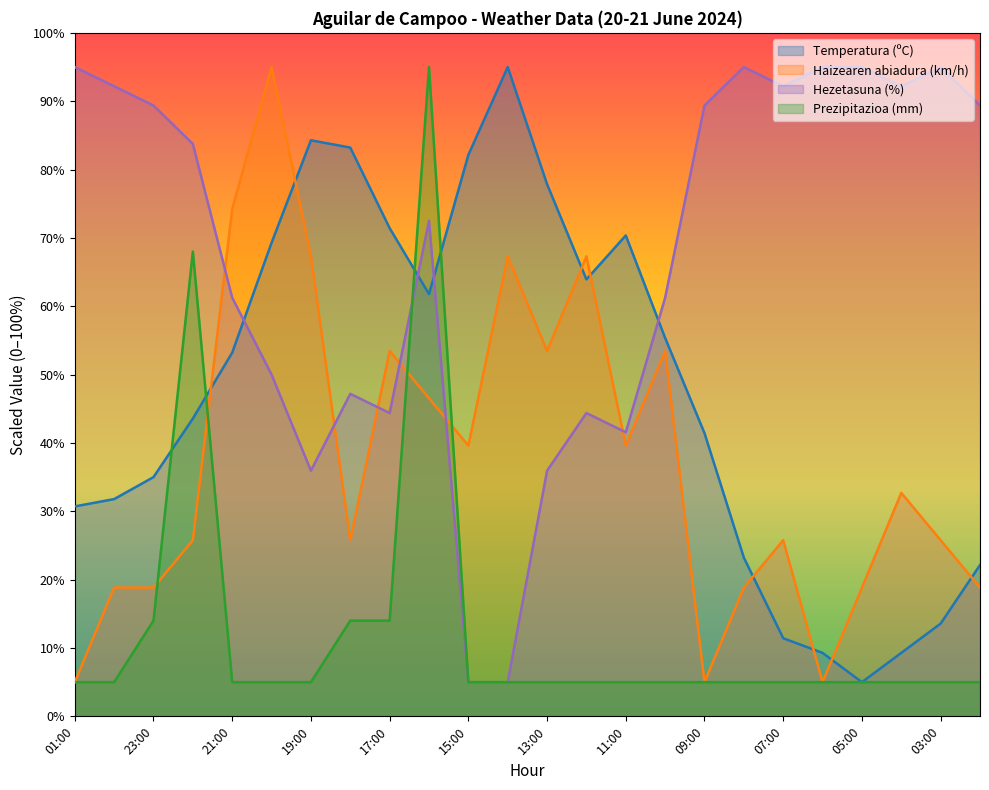

Which category has the lowest value across all series?

05:00